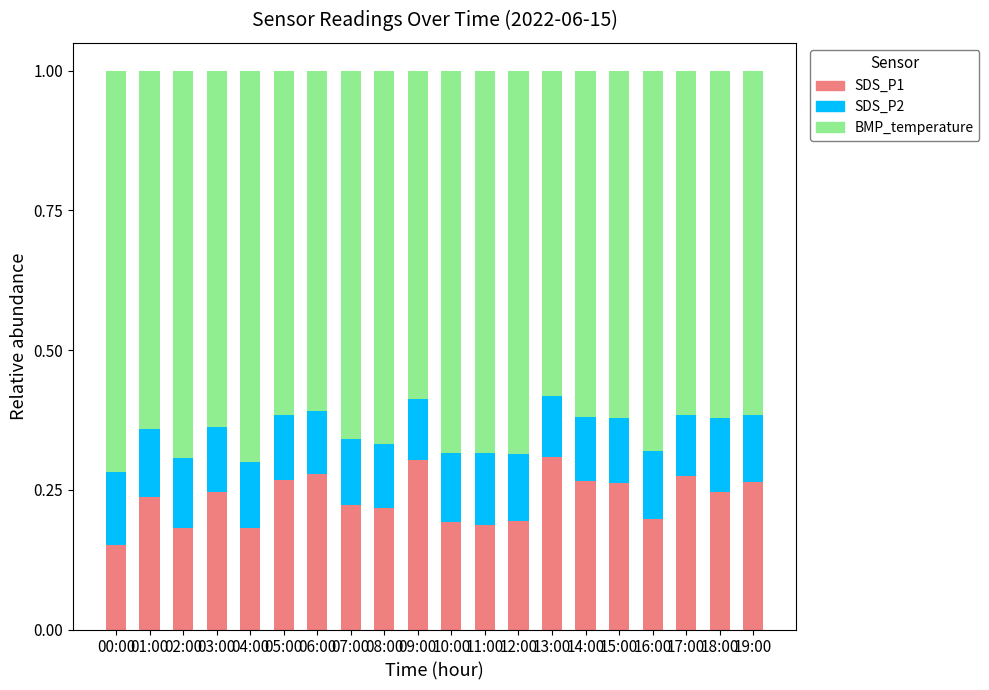

What is the total value across all series at 18:00?

1.0